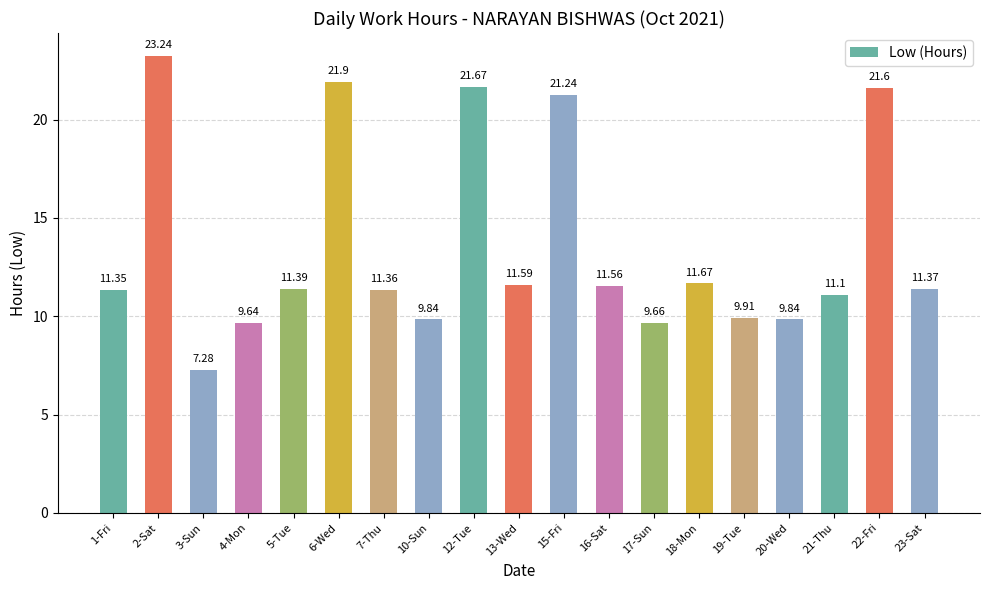

Between 16-Sat and 15-Fri, which is larger?

15-Fri